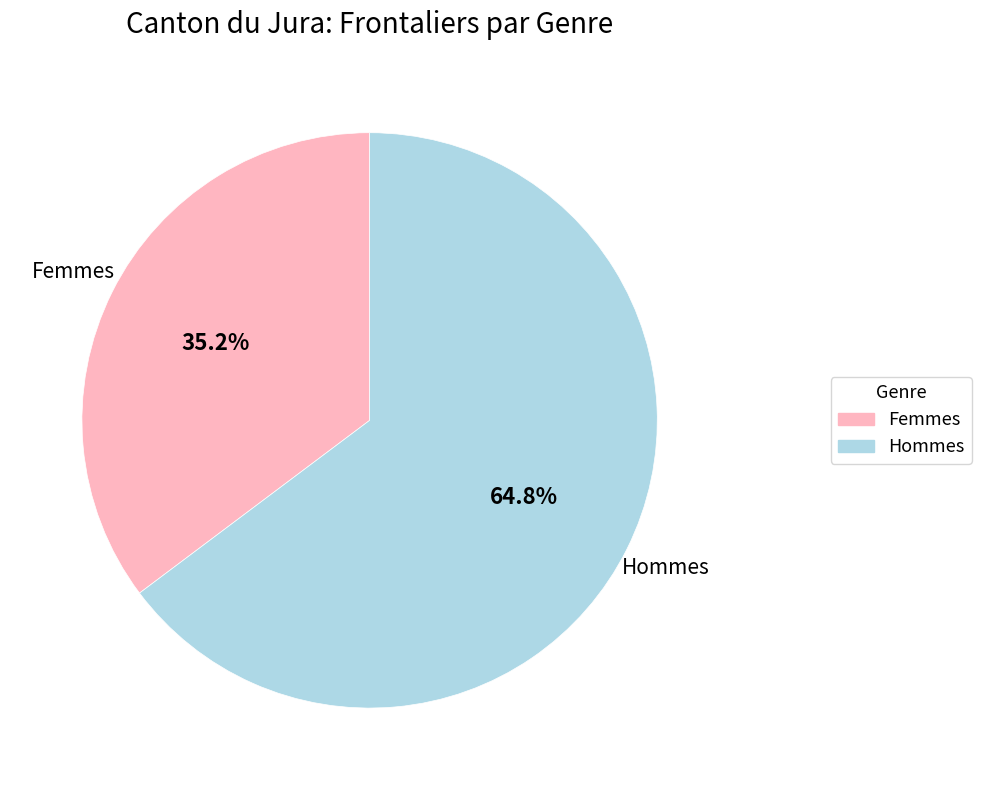

To the nearest percent, what portion does Hommes represent?

65%